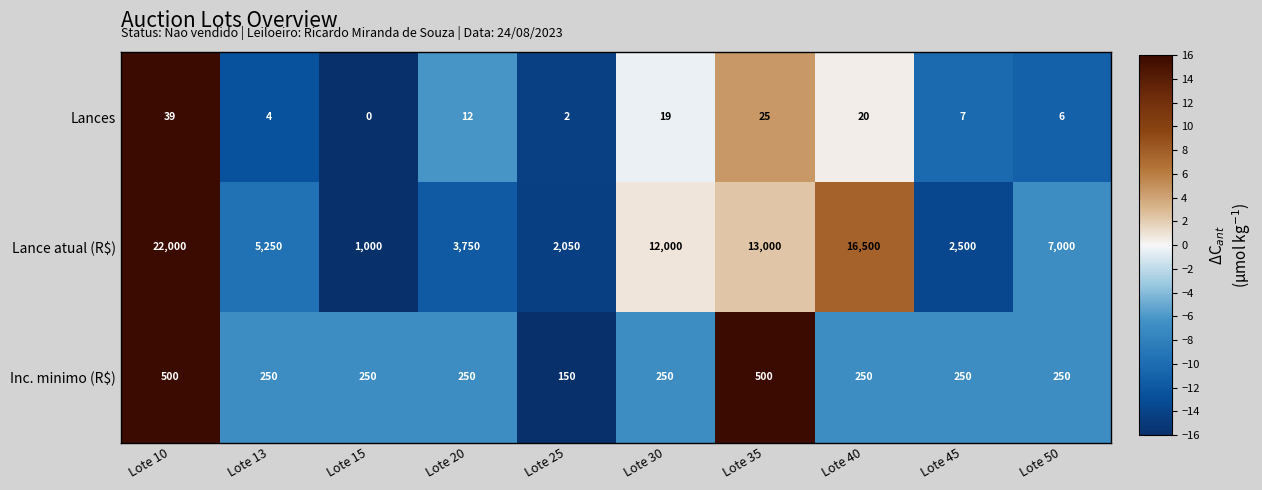

What is the total value across all series at Lote 10?

22539